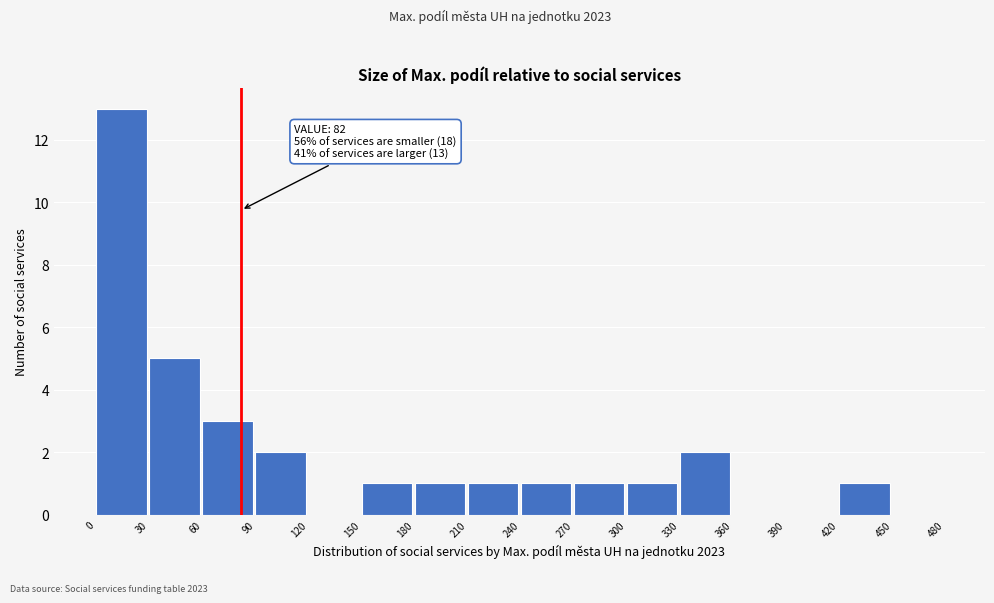

Over which range of the x-axis is the bar tallest?

0 to 30